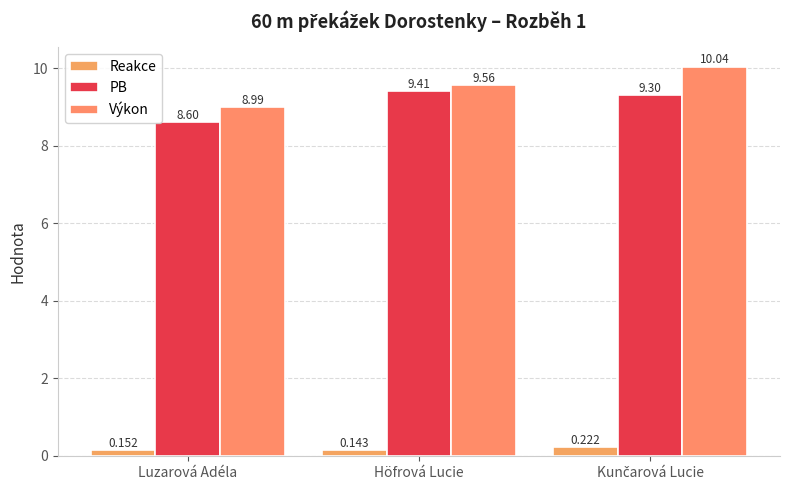

What is the label of the 1st bar from the right?

Kunčarová Lucie